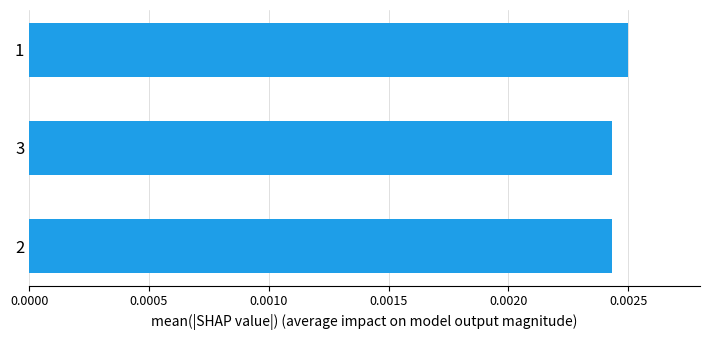

How many values are between 0 and 1?

3